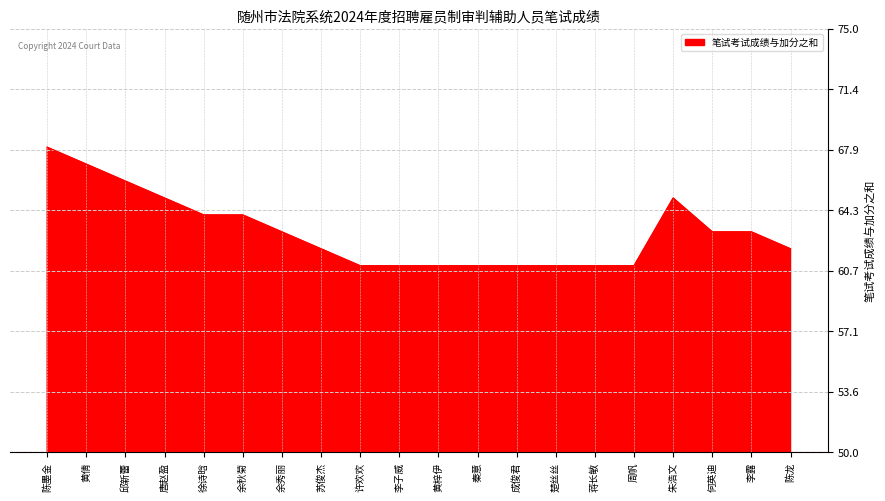

What is the ratio of the value at 陈龙 to the value at 李子威?

1.0